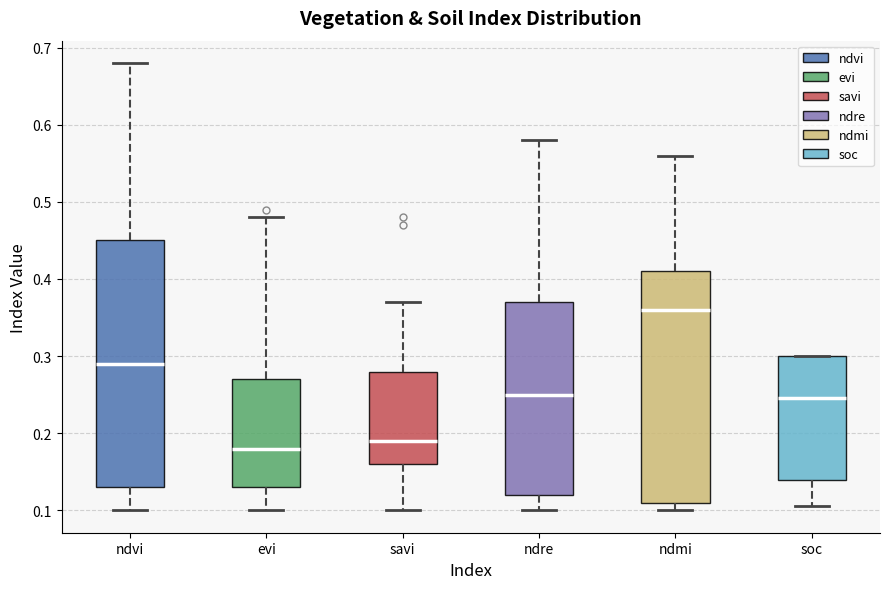

Where does the median line of the box for soc sit on the y-axis? The values are not printed on the chart, so give them approximately, as read against the axis.

0.25